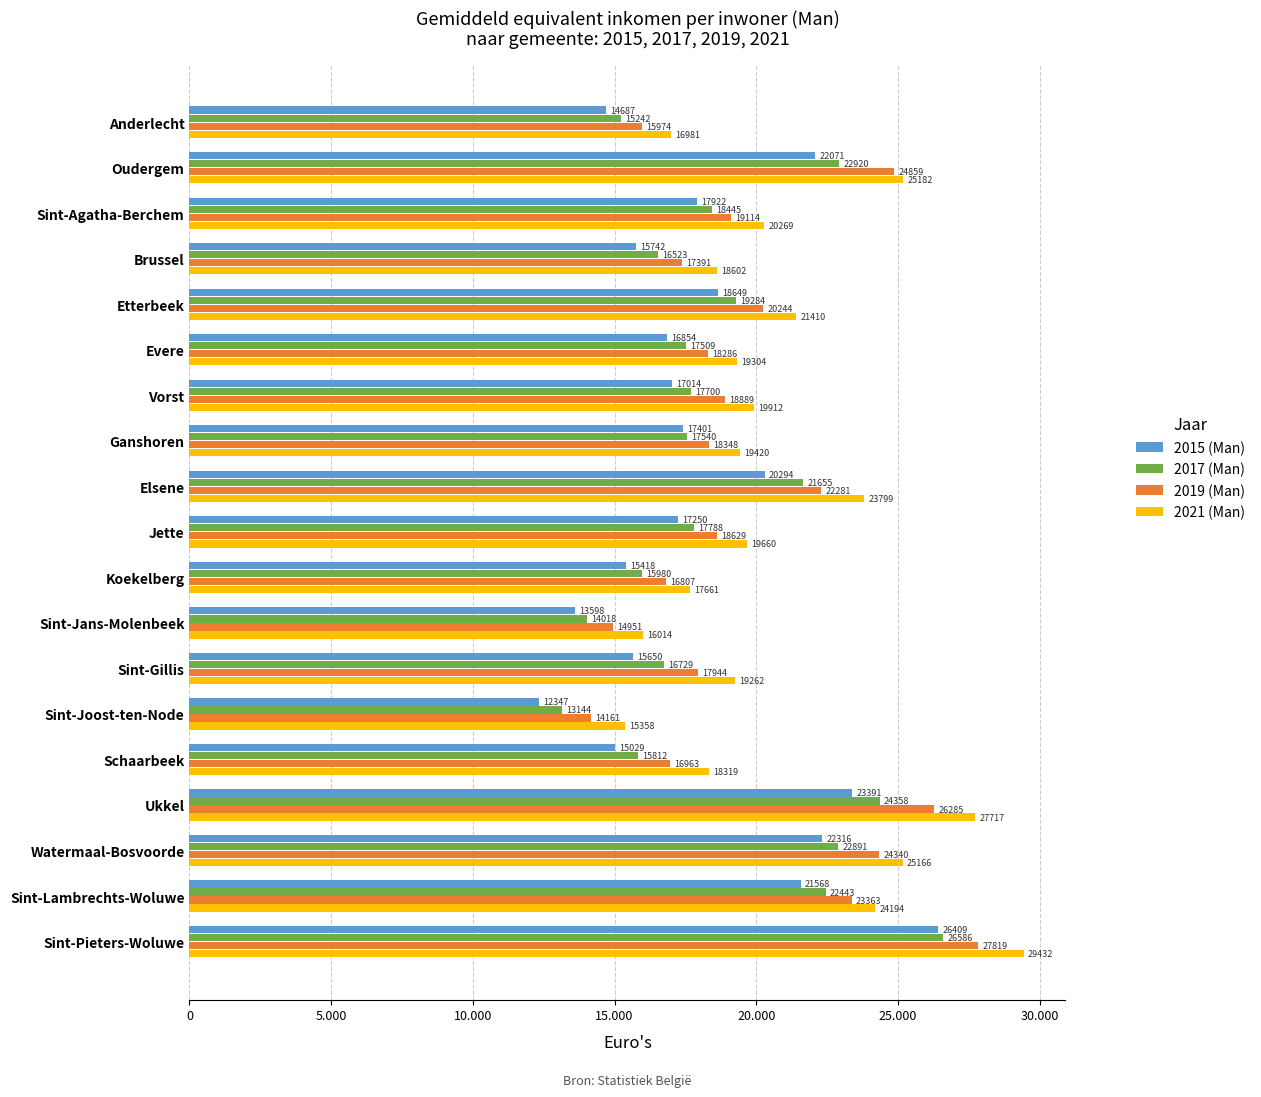

Where is 2017 (Man) nearest to the value 19864?

Etterbeek